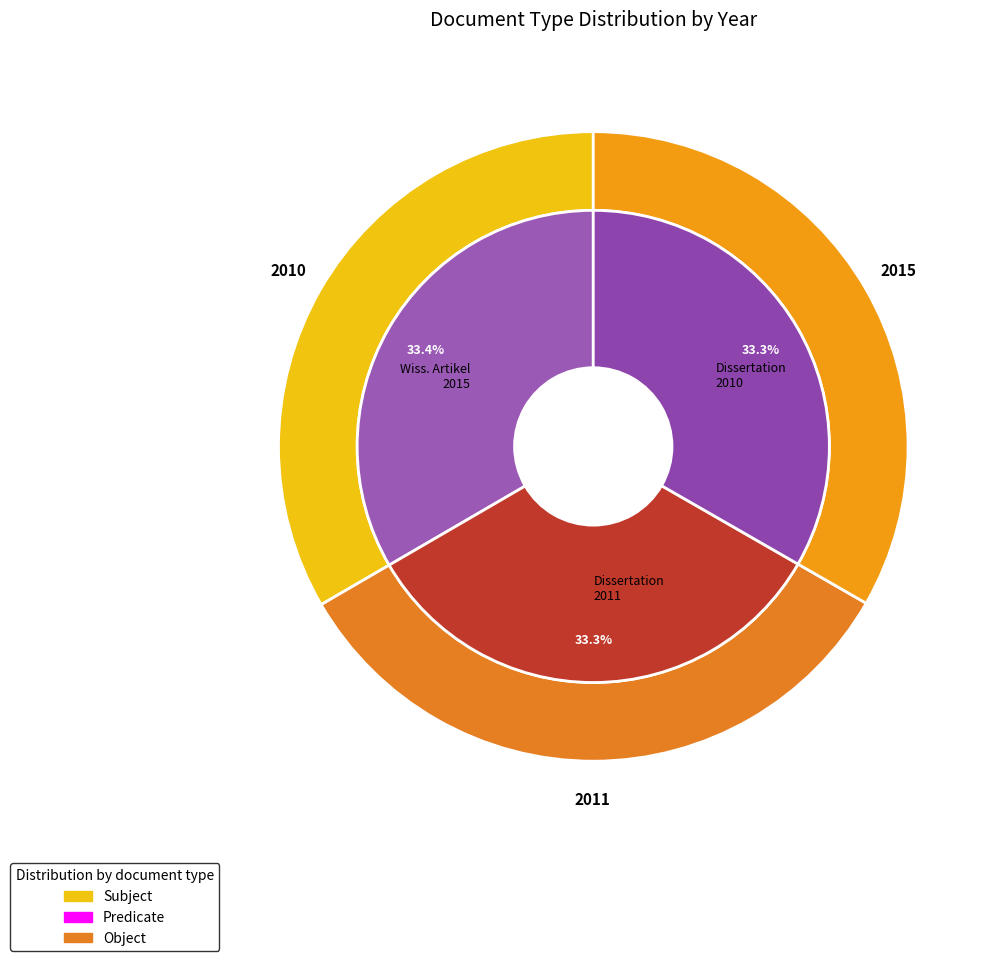

Is it true that Dissertation (OPUS4-4588) is 33% of the pie?

True